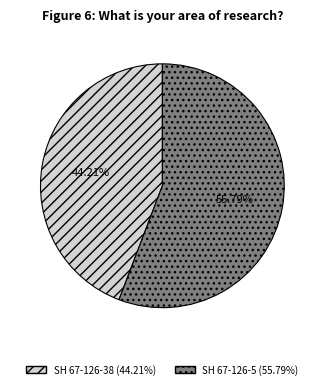

What portion of the pie excludes SH 67-126-5?

44.2%